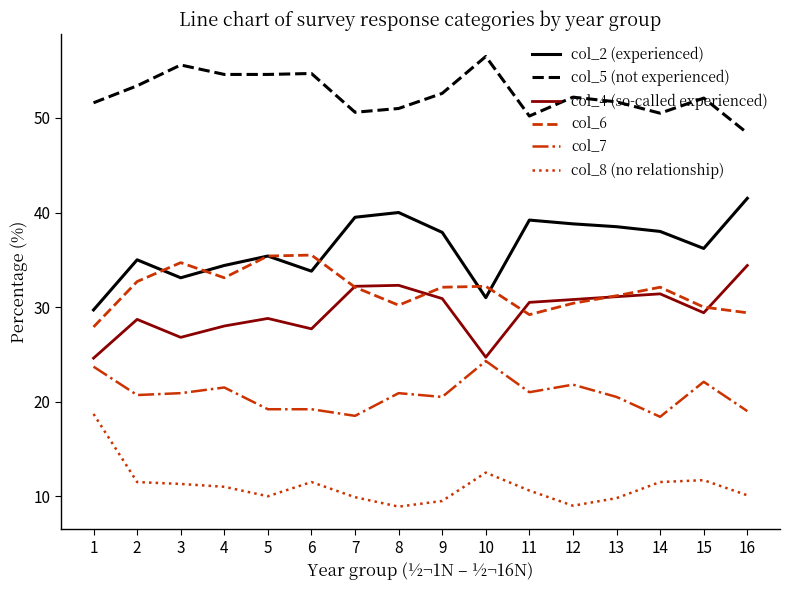

True or false: col_6 and col_7 intersect in this chart.

False